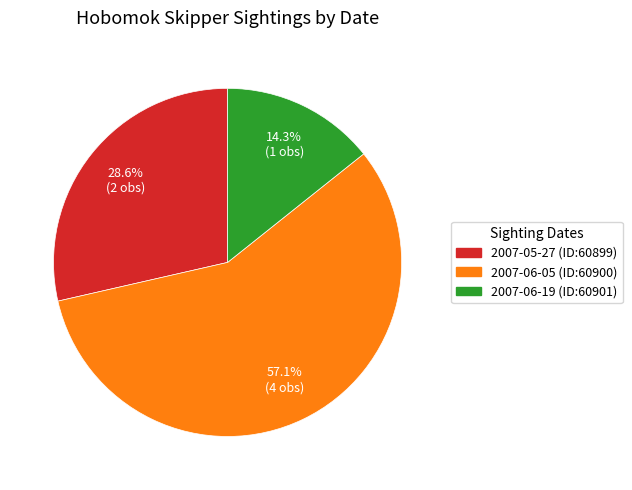

True or false: 2007-05-27 (ID:60899) accounts for 14% of the total.

False